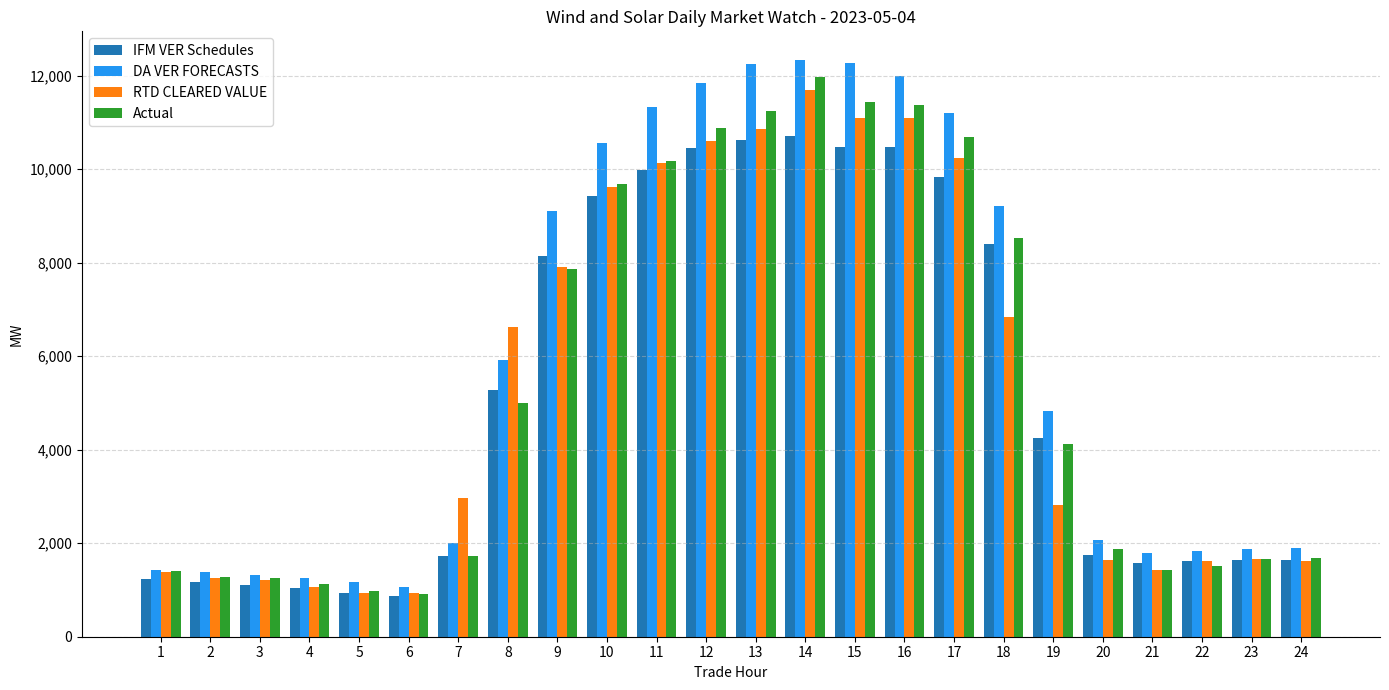

What is the difference between the maximum and second lowest values in the Actual series?

10981.0